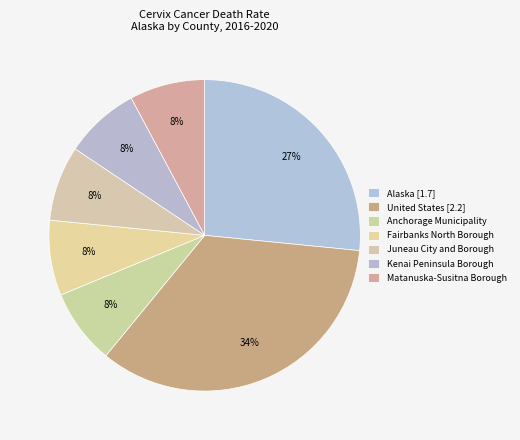

Does Anchorage Municipality represent more than half of the total?

No